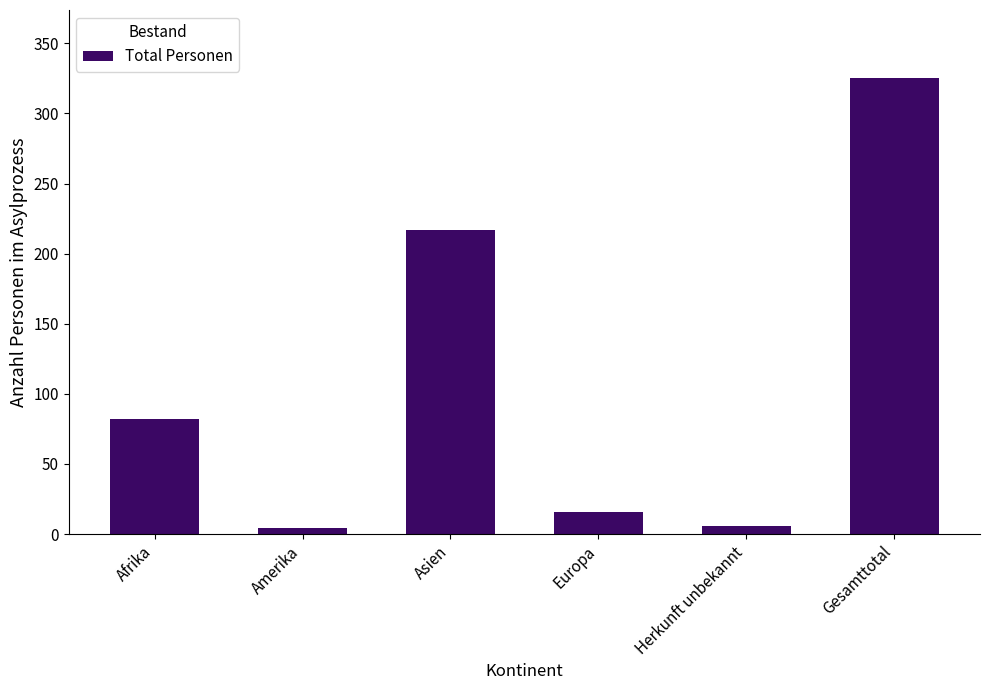

What is the maximum value shown in the chart?

325